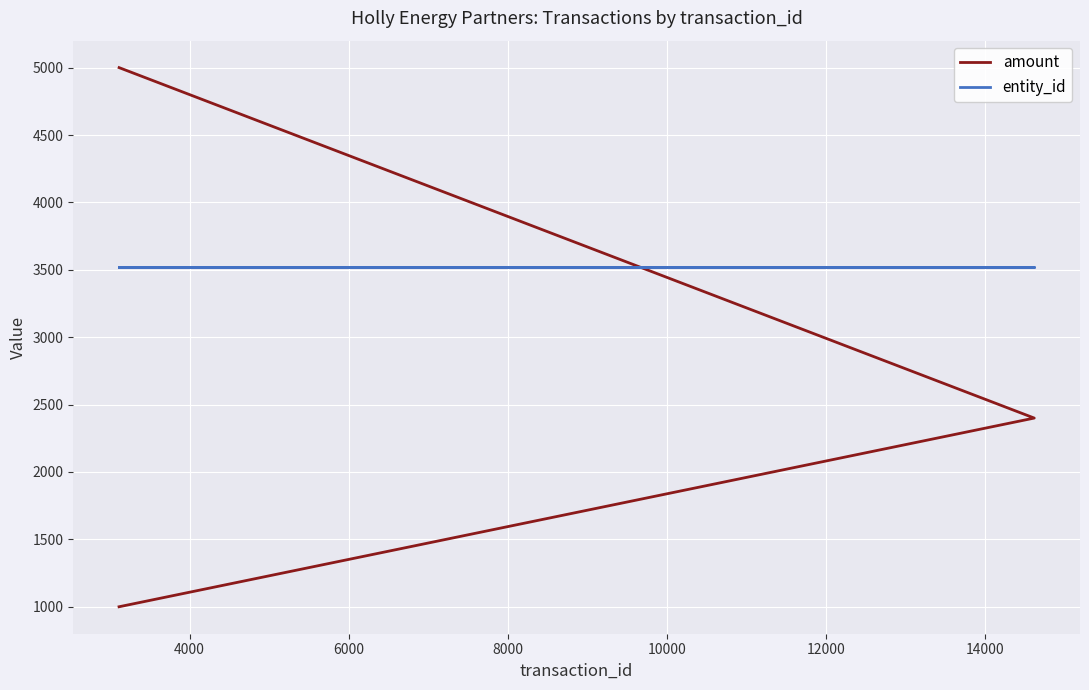

Is this an area chart (filled region under the line)?

No